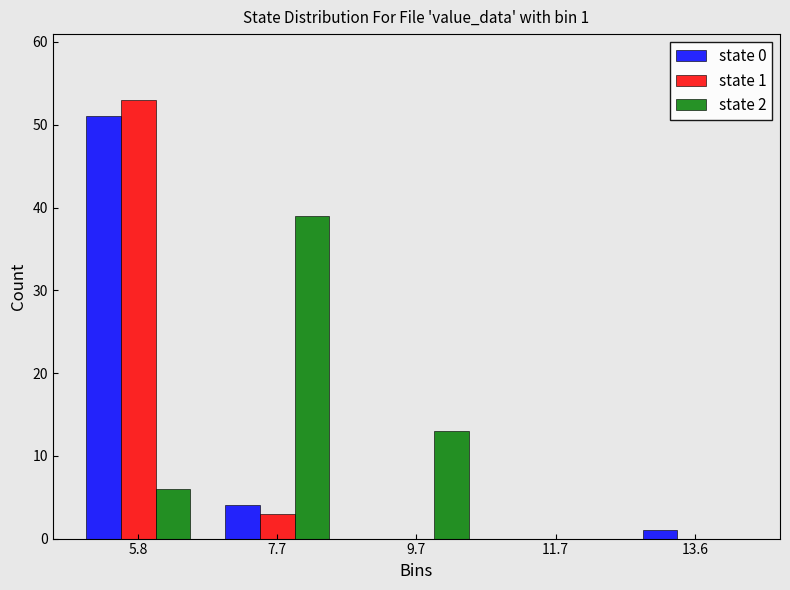

In the state 0 series, which range on the x-axis has the tallest bar?

4.8 to 6.8